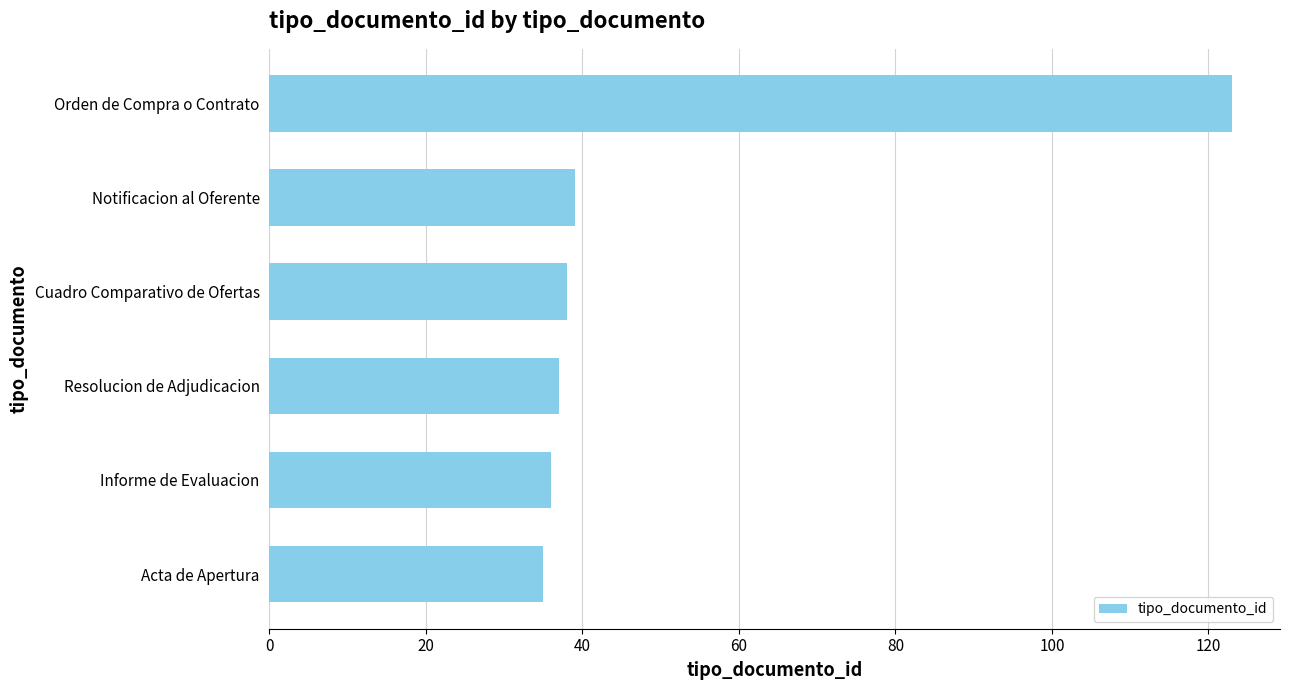

Is it true that the value at Acta de Apertura is 21?

False